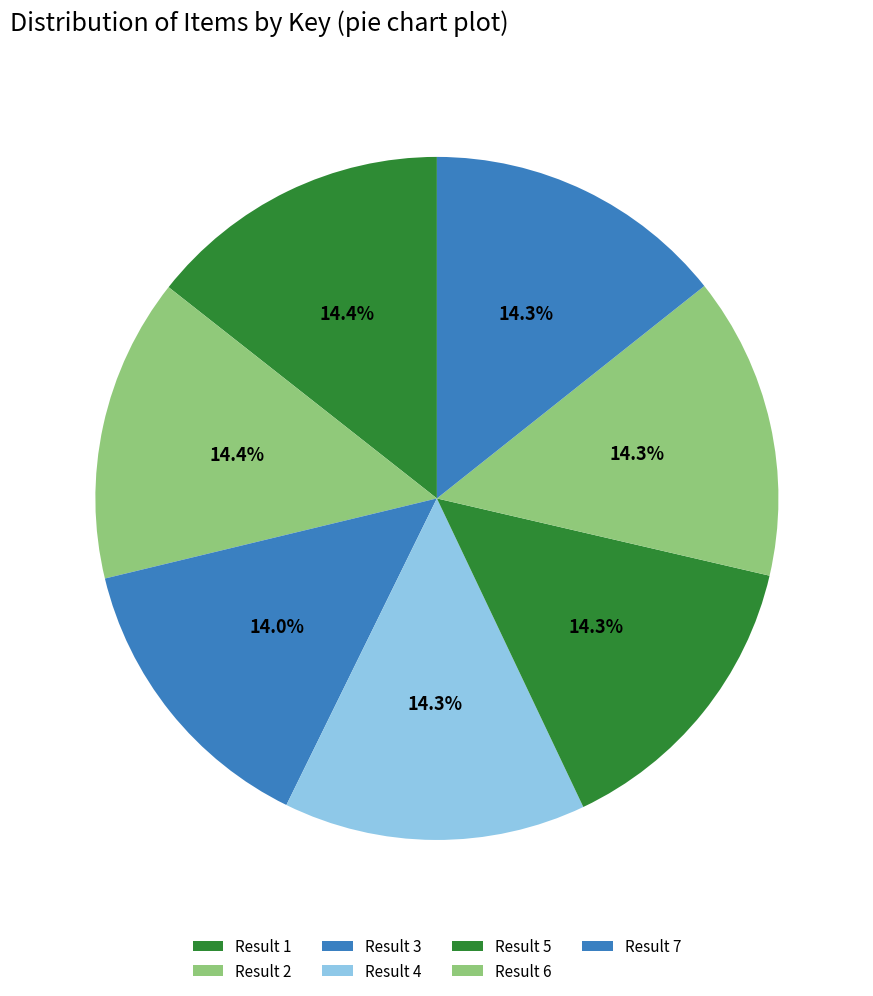

How many slices are in this pie chart?

7